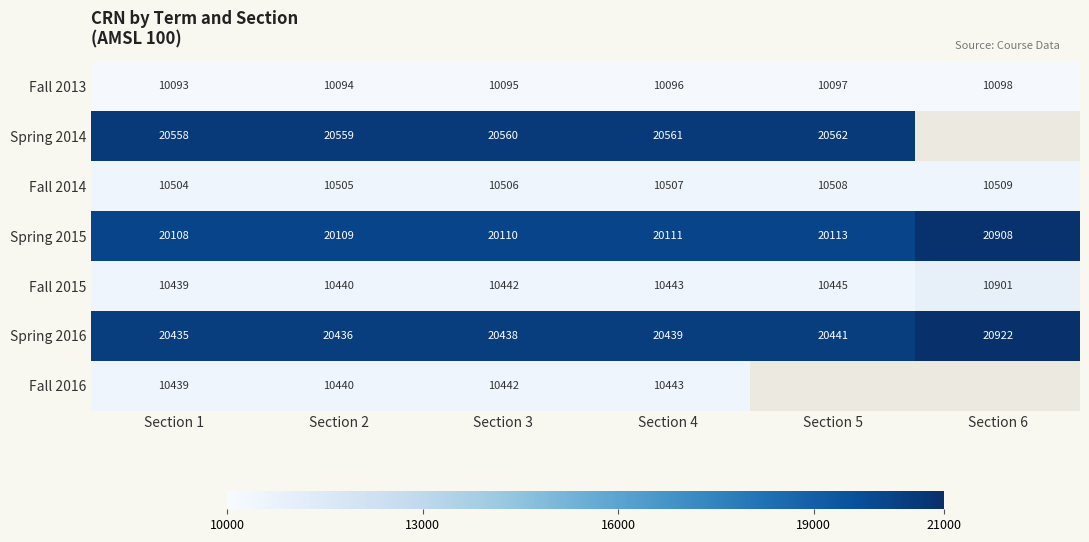

What is the sum of the Spring 2016 values at Section 5 and Section 2?

40877